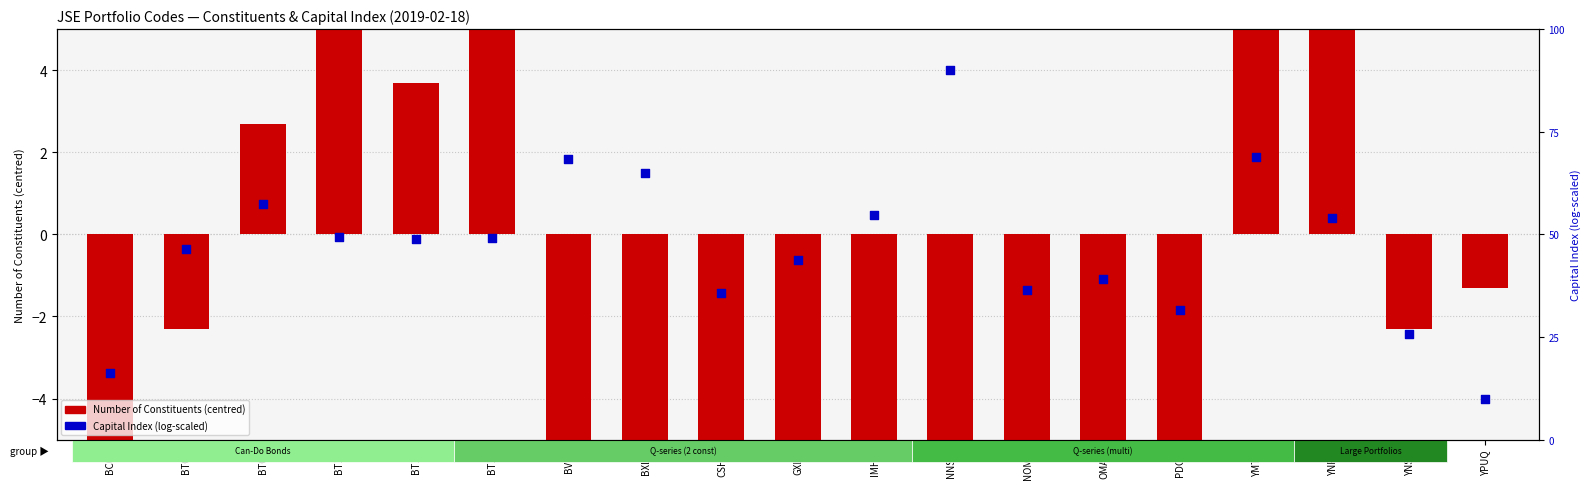

At how many categories does at least one series exceed -5?

19